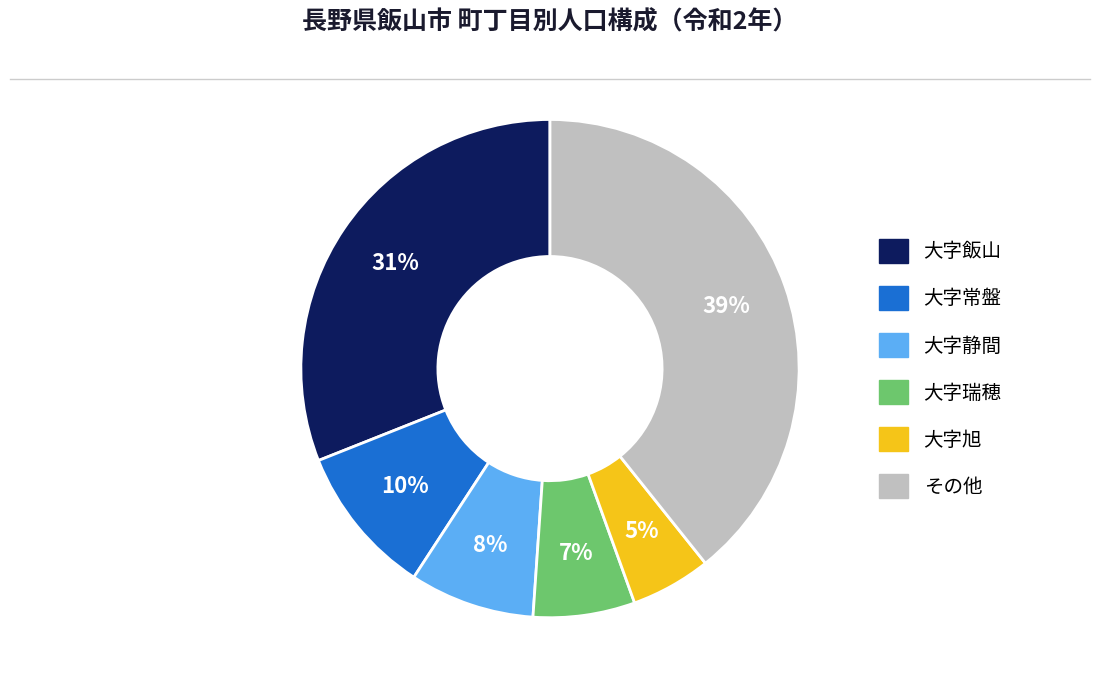

To the nearest percent, what is the difference between the largest and smallest slice percentages?

34%